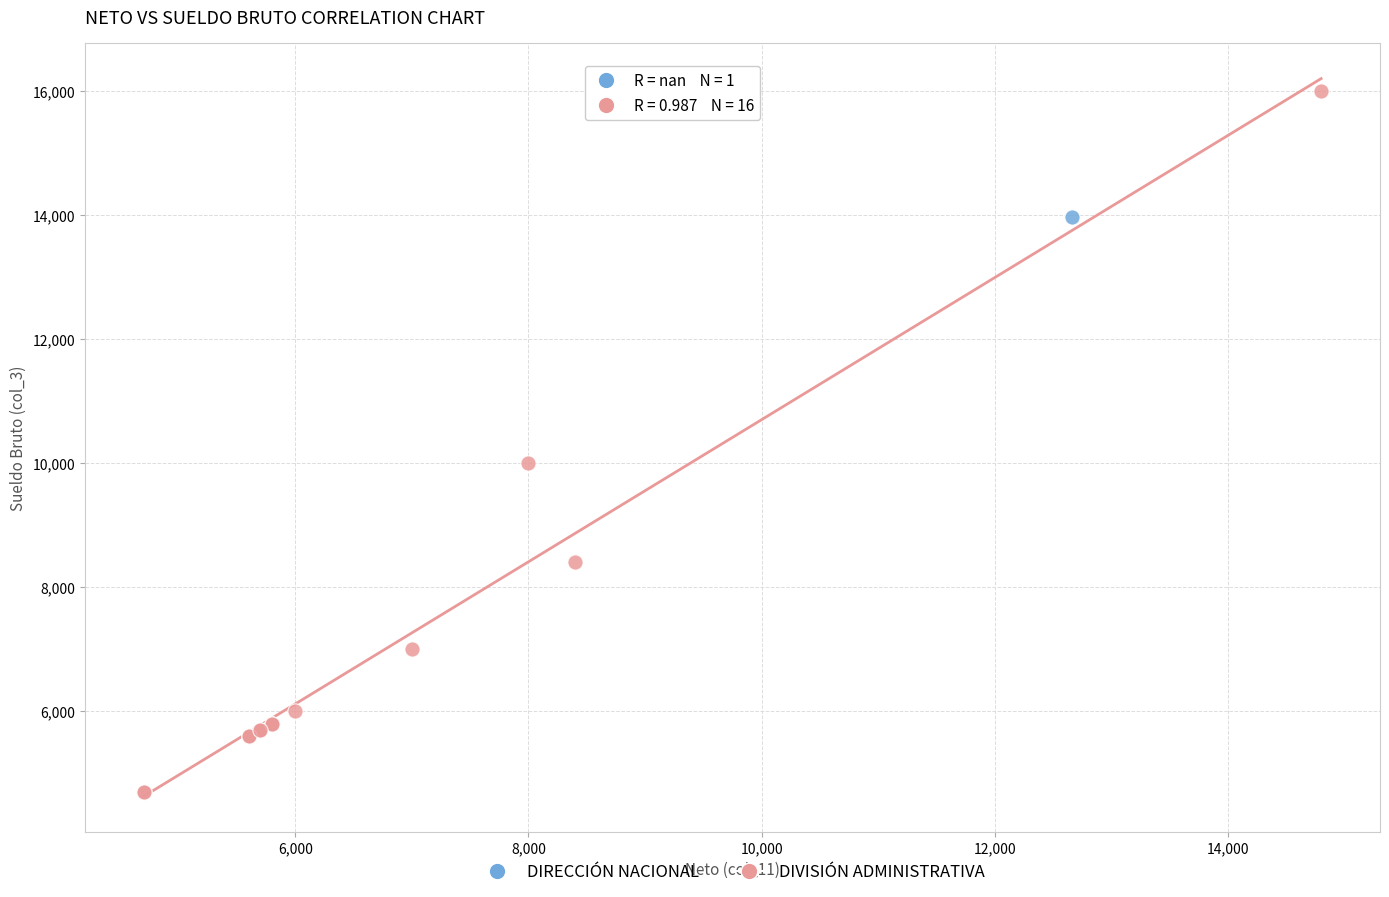

What are all the series names shown in the legend?

DIRECCIÓN NACIONAL, DIVISIÓN ADMINISTRATIVA